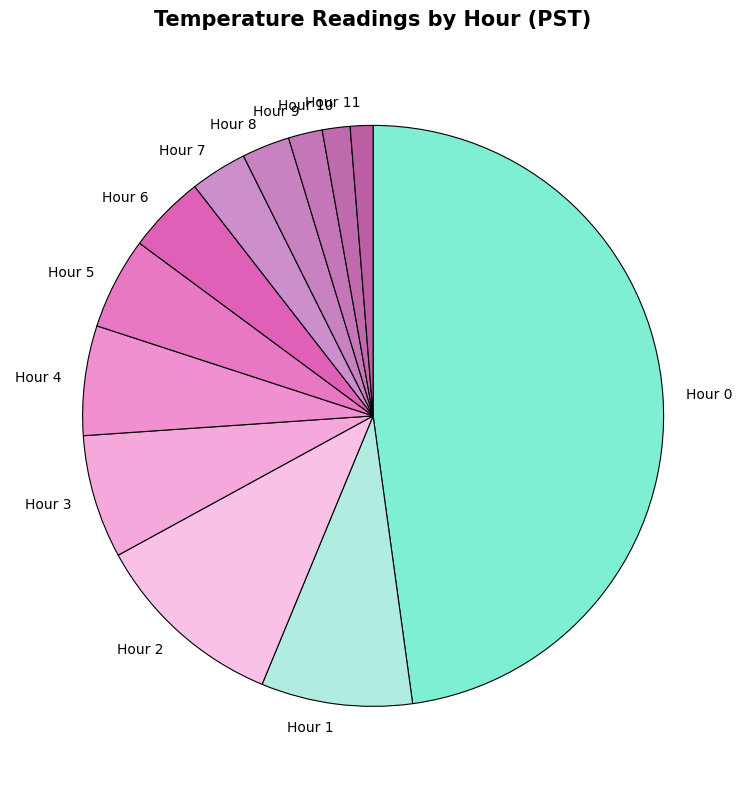

Is it true that Hour 10 is 2% of the pie?

True